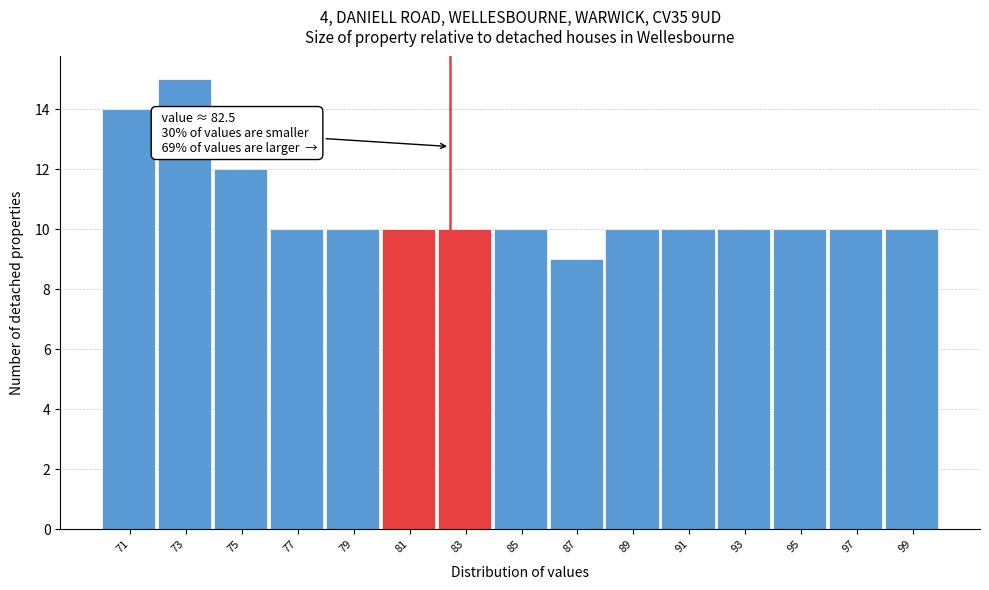

Which range on the x-axis has the tallest bar?

72.2 to 74.2